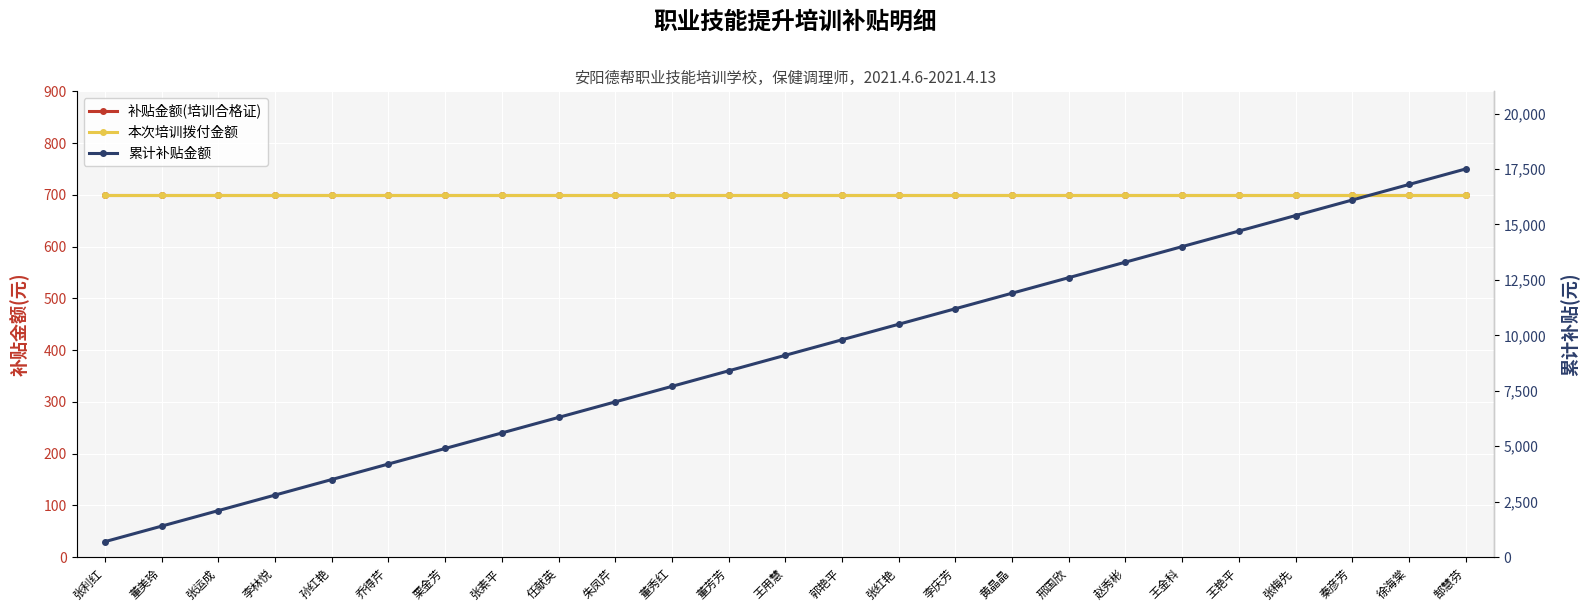

Is this an area chart (filled region under the line)?

No